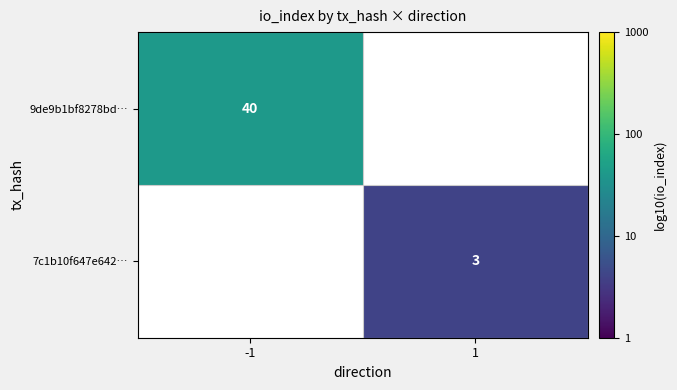

What is the maximum value shown in the chart?

1.6